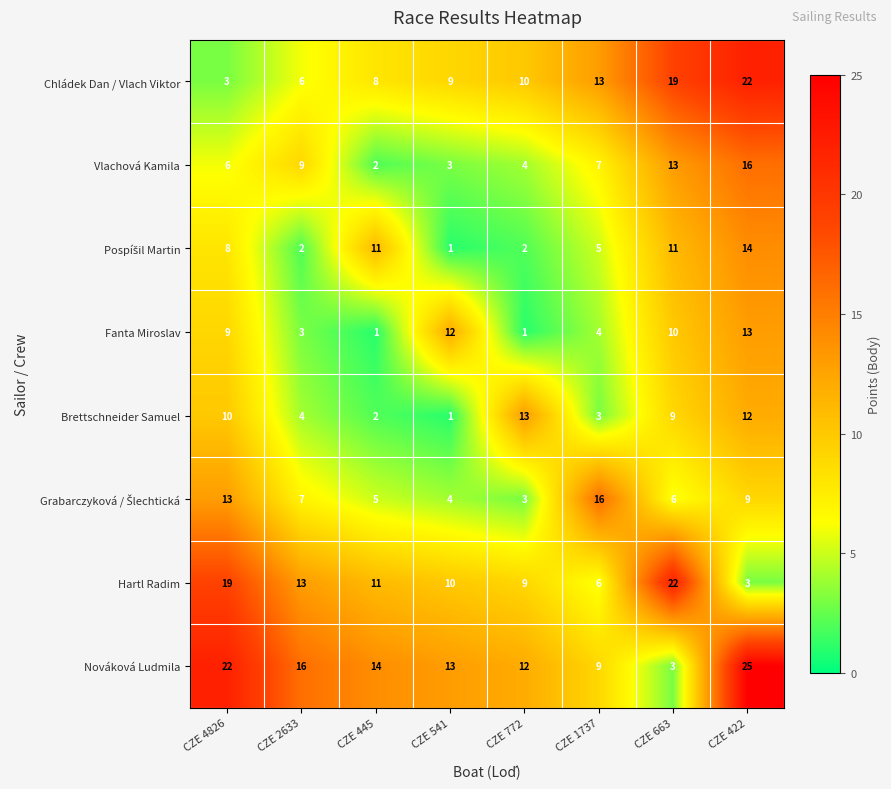

Which label corresponds to the largest value in the chart?

CZE 422